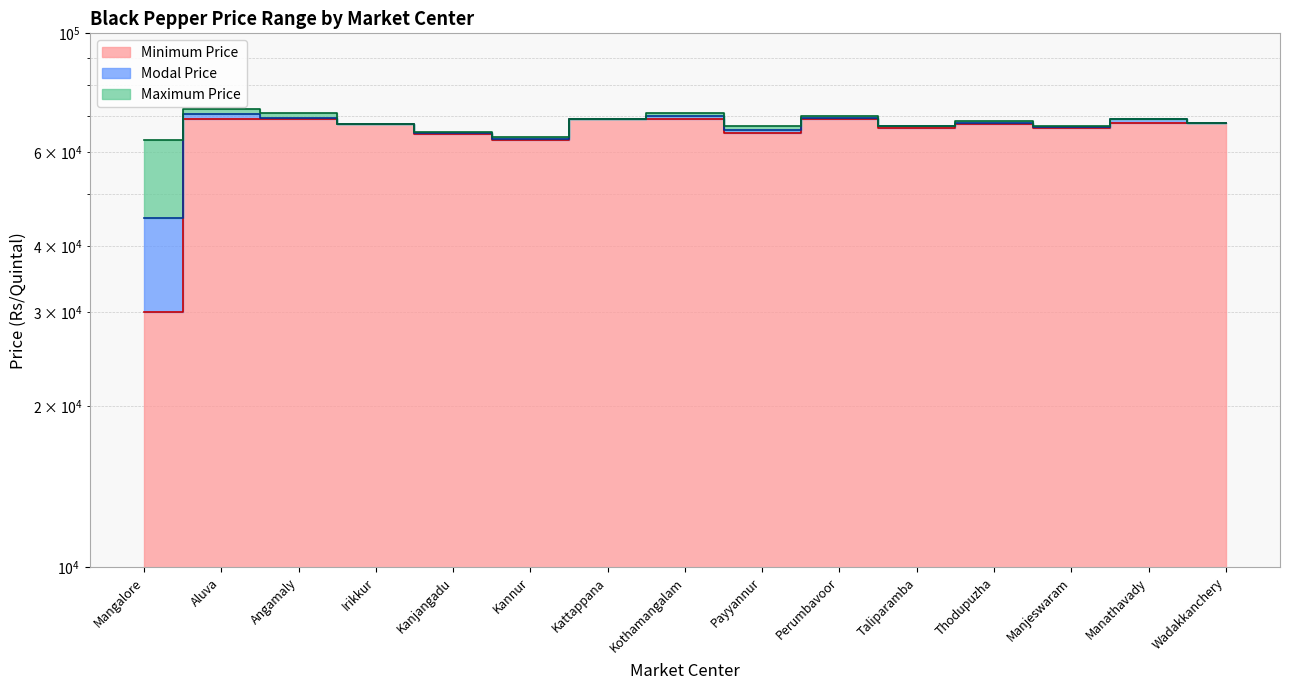

At which label does Minimum Price reach its minimum?

Mangalore